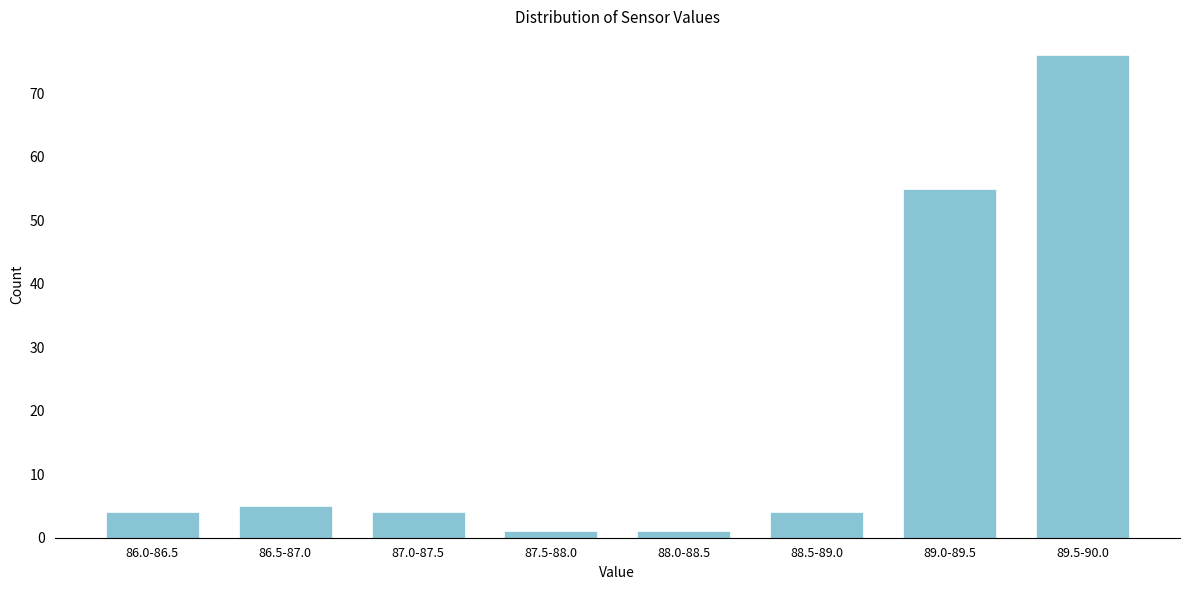

Reading right to left, list all the values displayed in this chart.

89.5-90.0=76	89.0-89.5=55	88.5-89.0=4	88.0-88.5=1	87.5-88.0=1	87.0-87.5=4	86.5-87.0=5	86.0-86.5=4